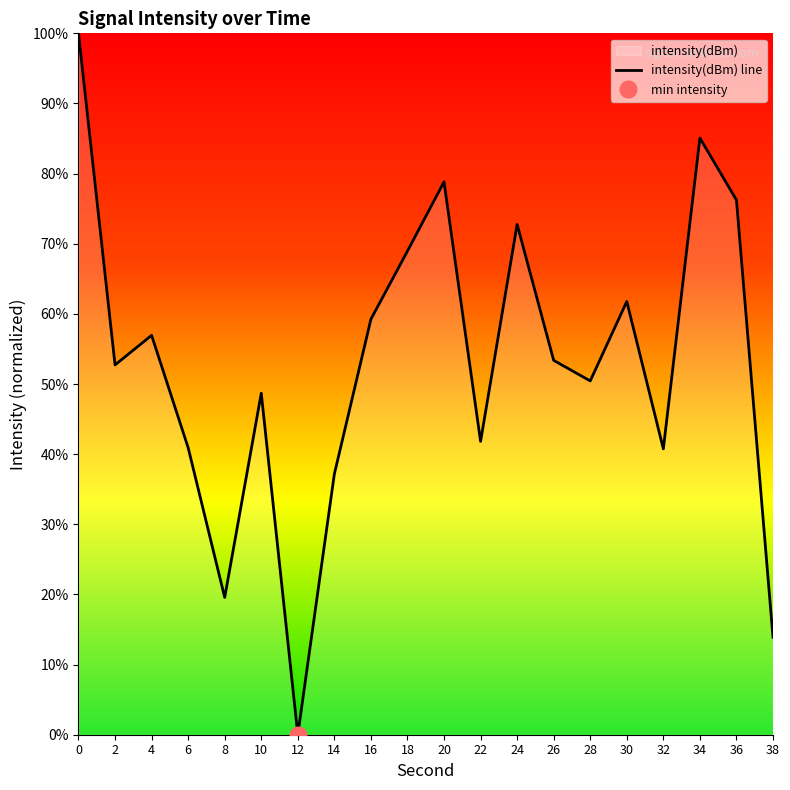

How many interior local peaks (higher than both neighbors) does the data have?

6